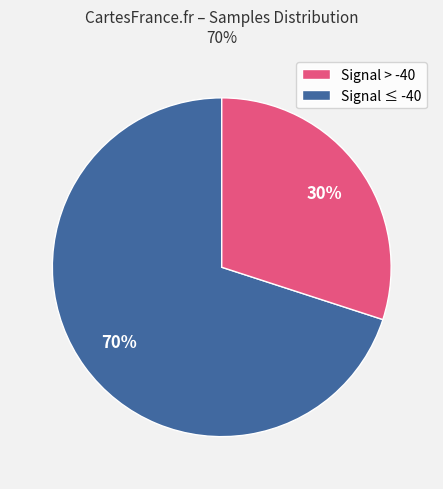

Does any single category account for the majority?

Yes